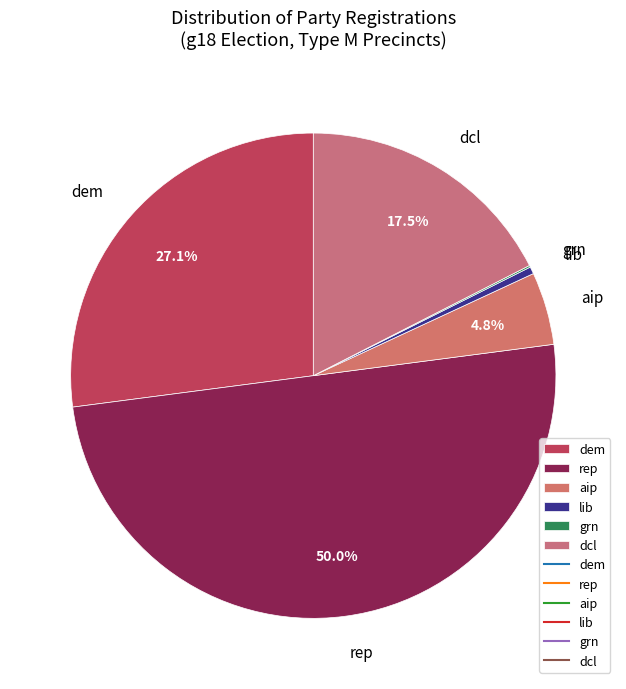

What is the largest slice in the pie chart?

rep